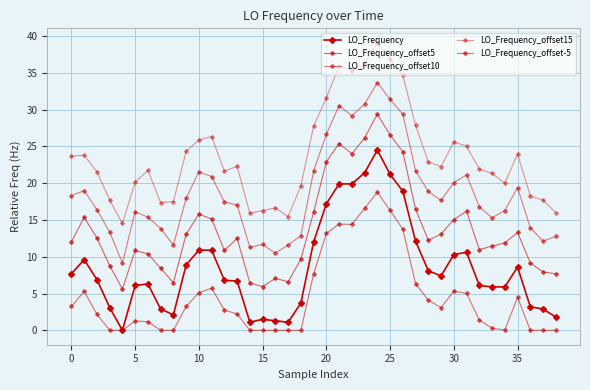

Rank the series by their average value, from lowest to highest.

LO_Frequency_offset-5, LO_Frequency, LO_Frequency_offset5, LO_Frequency_offset10, LO_Frequency_offset15